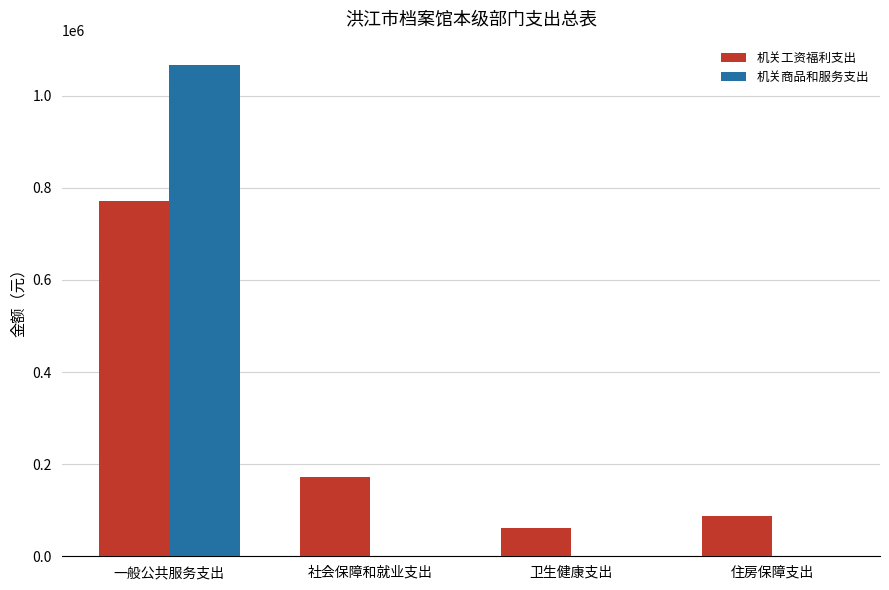

At which category is the sum across all series the highest?

一般公共服务支出